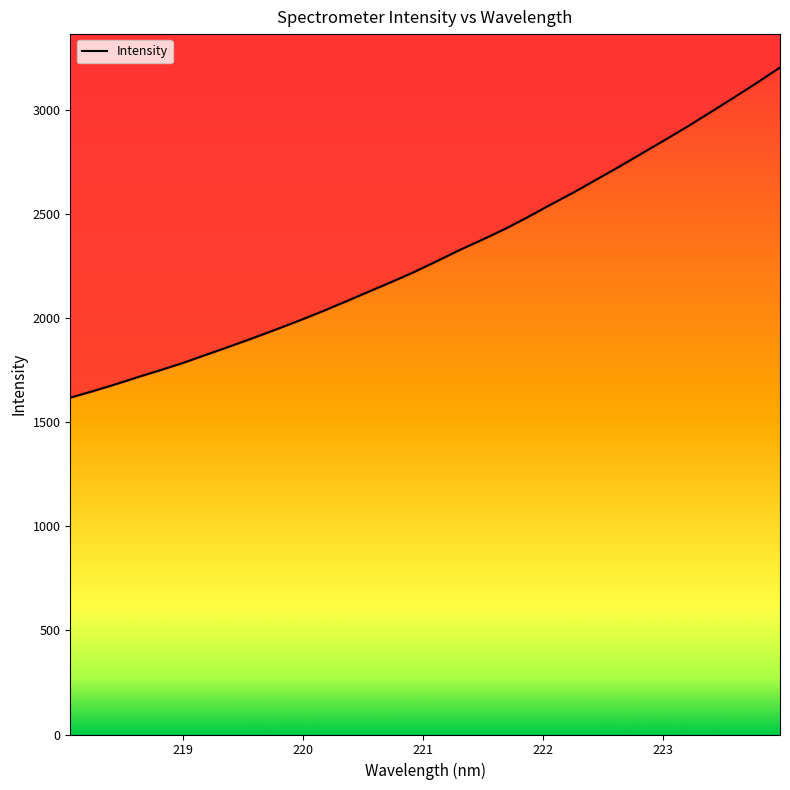

What position from the right is 223.2172?

5